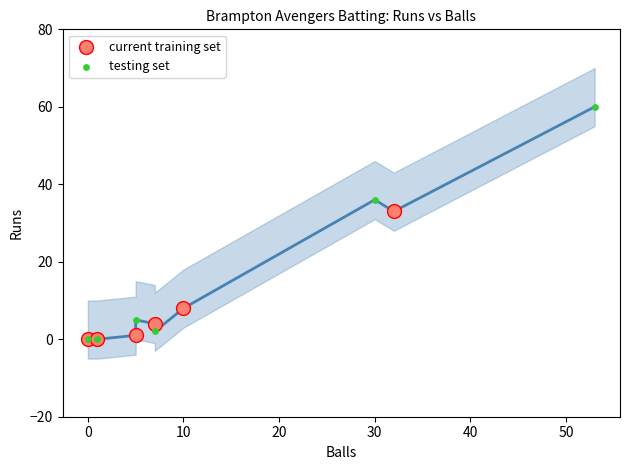

Which series reaches the maximum Y coordinate?

testing set